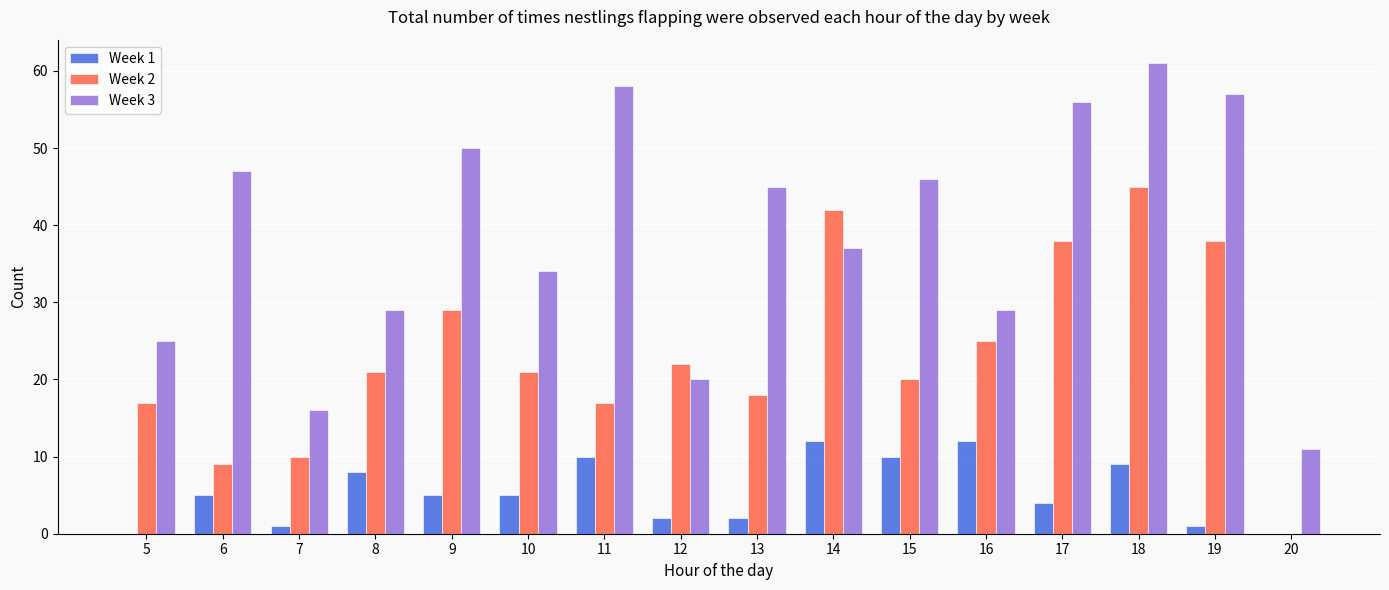

What is the maximum value shown in the chart?

61